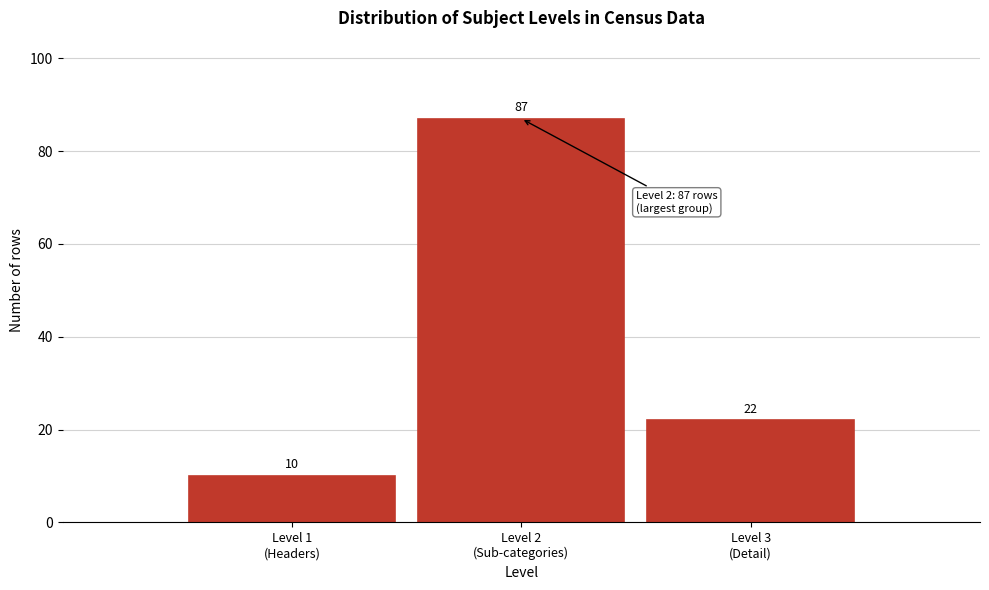

Reading left to right, list all the values displayed in this chart.

10	87	22